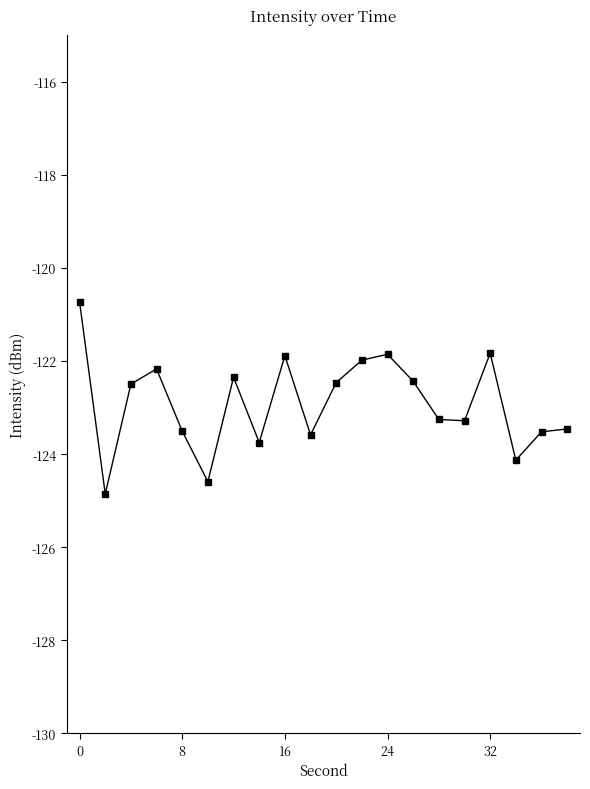

What is the difference between the second highest and second lowest values?

2.8